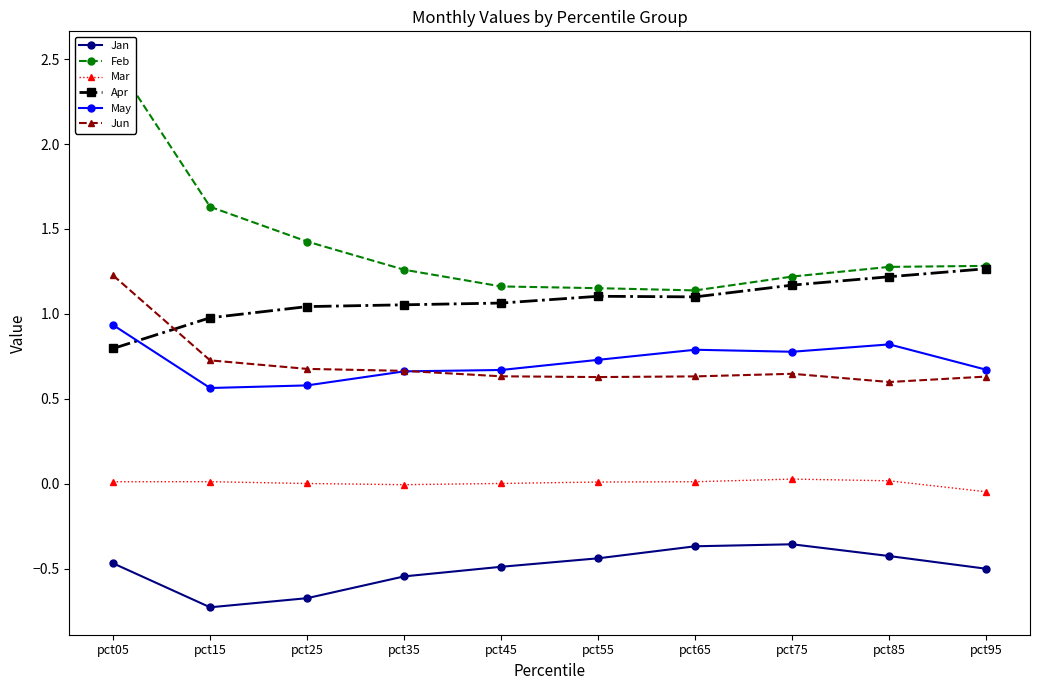

Read the Jan value at pct15.

-0.7